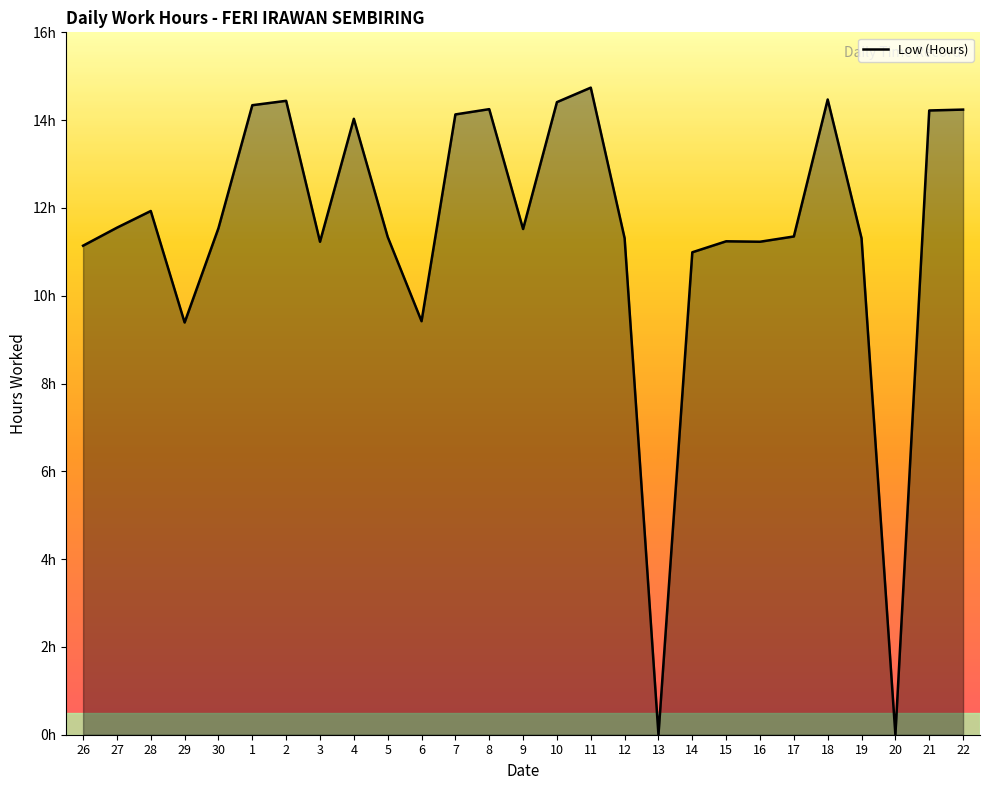

What is the change in value from 3 to 12?

+0.1